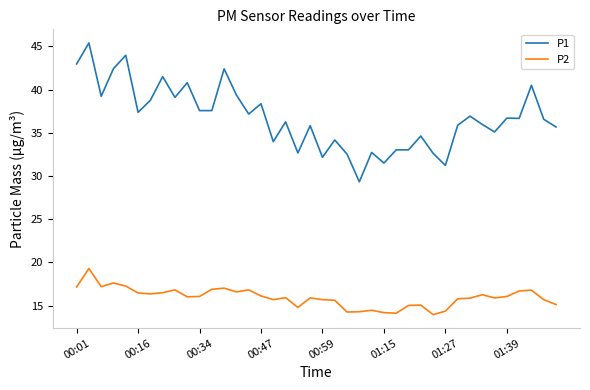

What is the maximum value shown in the chart?

45.4